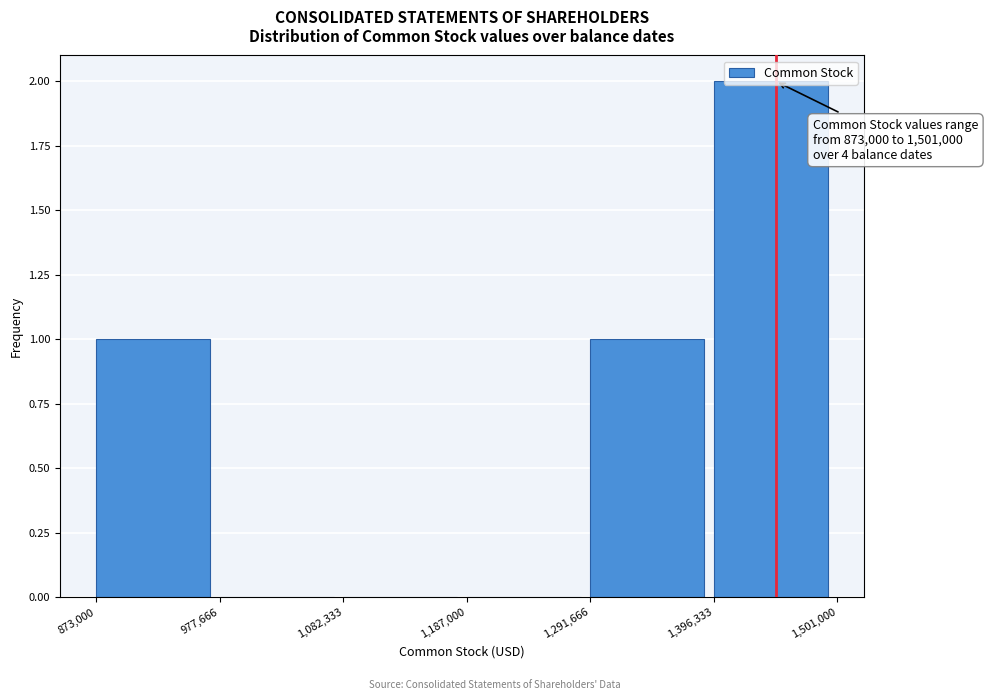

Which range on the x-axis has the tallest bar?

1,396,333 to 1,501,000